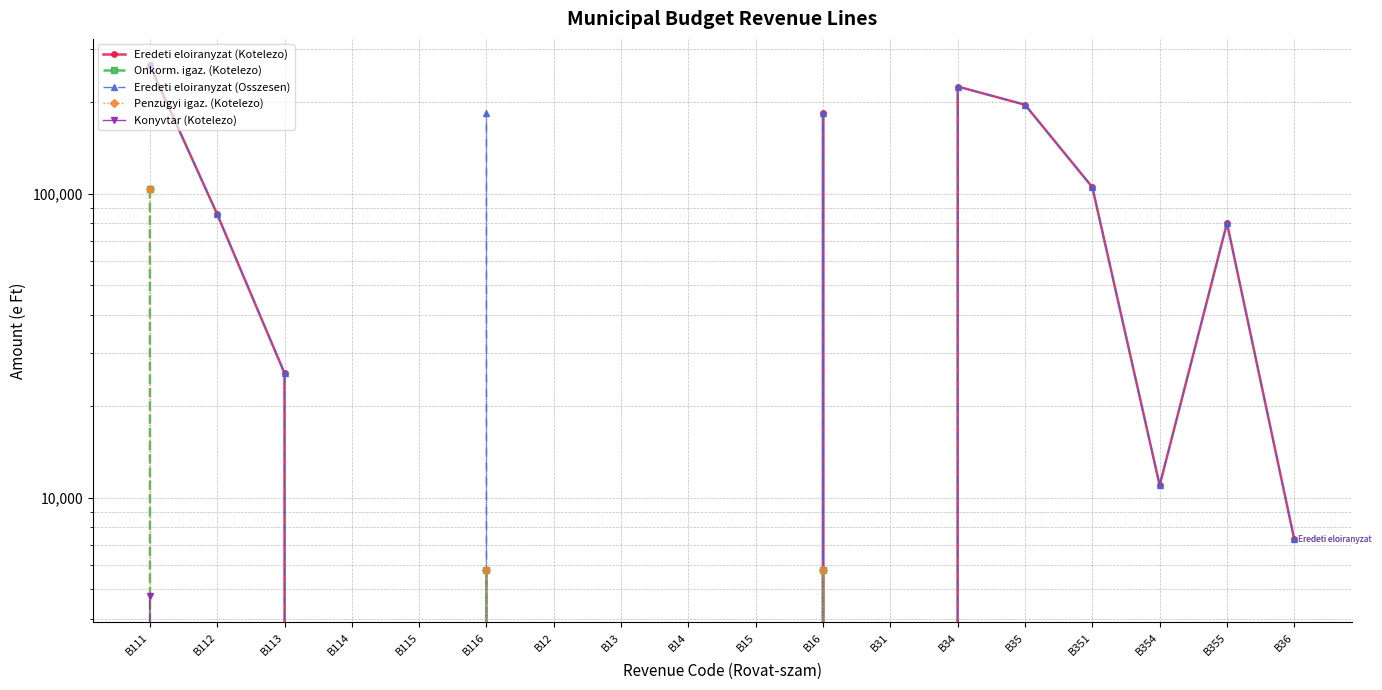

Which series has the largest range (max minus min)?

Eredeti eloiranyzat (Kotelezo)